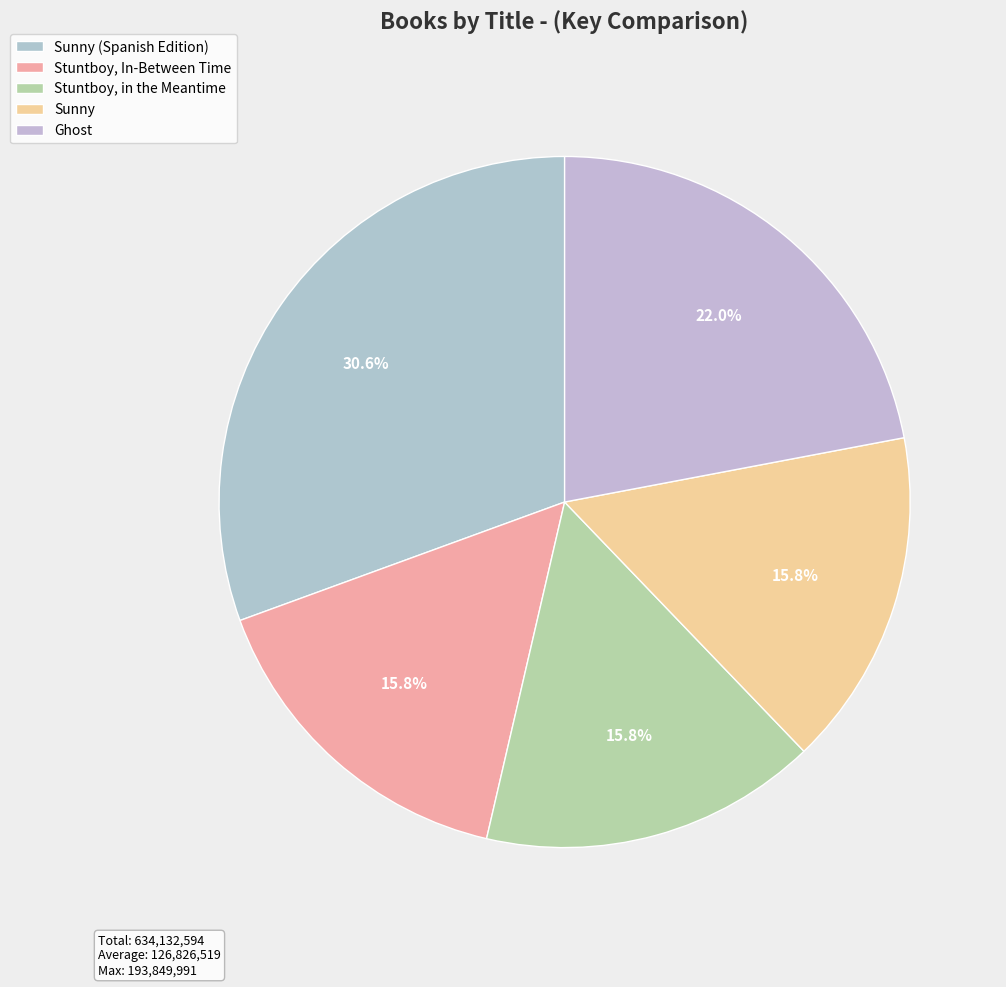

To the nearest percent, what is the average slice percentage?

20%